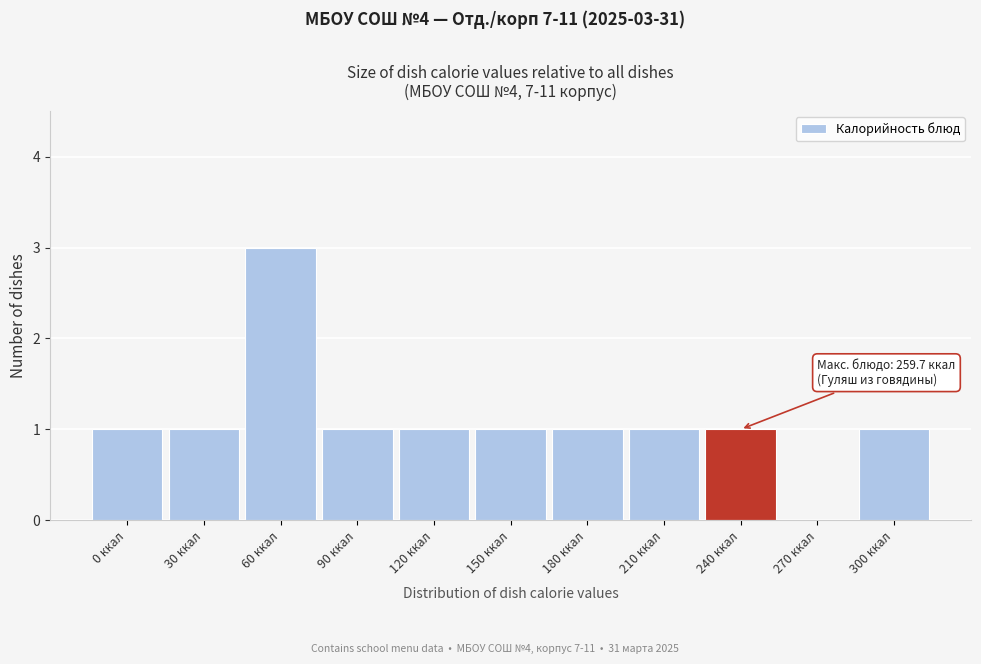

Reading left to right, list all the values displayed in this chart.

0 ккал=1	30 ккал=1	60 ккал=3	90 ккал=1	120 ккал=1	150 ккал=1	180 ккал=1	210 ккал=1	240 ккал=1	270 ккал=0	300 ккал=1